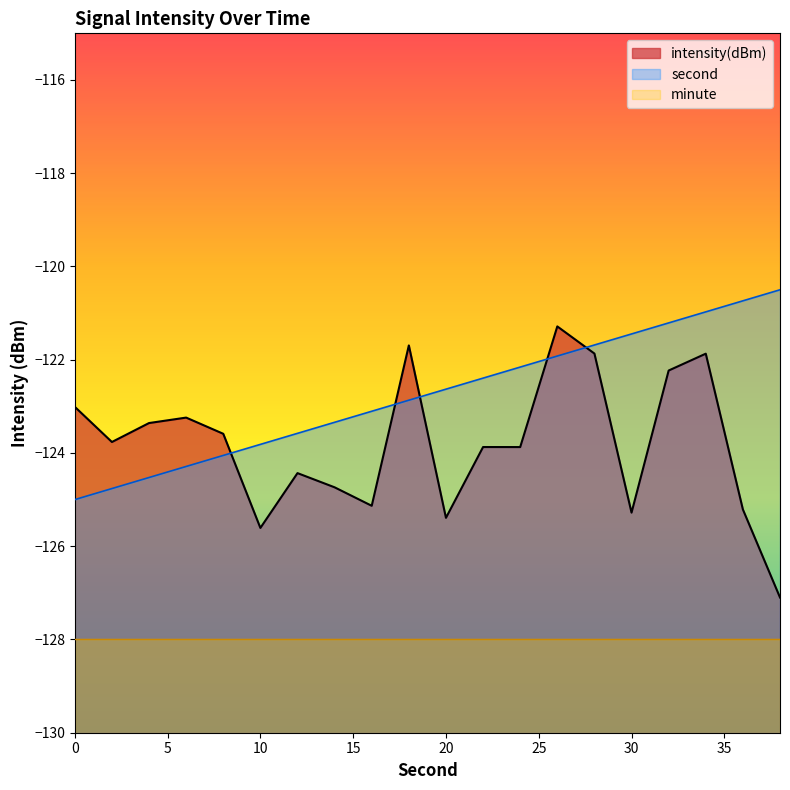

At which label is intensity(dBm) closest to -124?

24